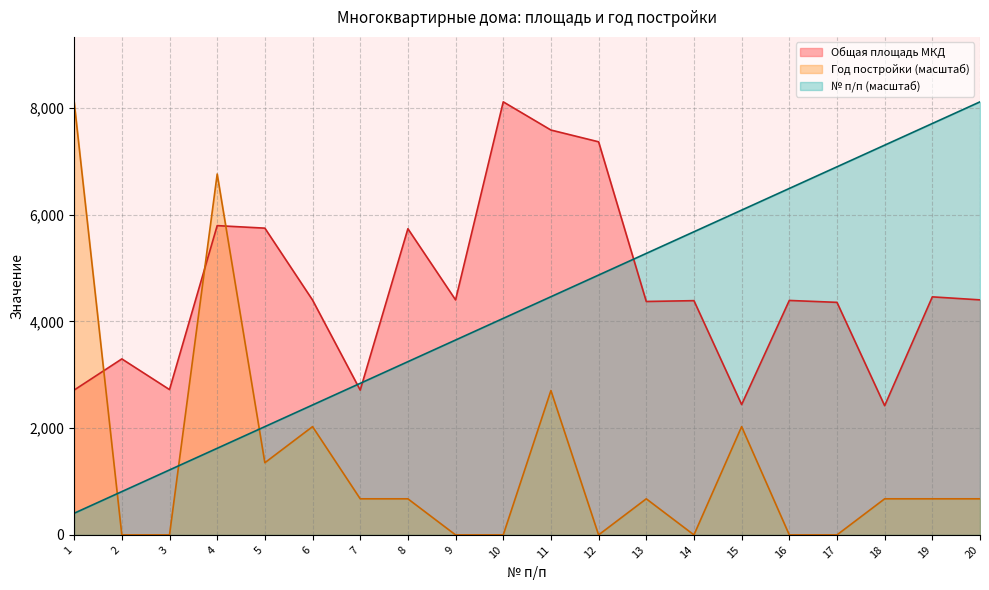

What is the sum of the Общая площадь МКД values at 20 and 11?

11991.8